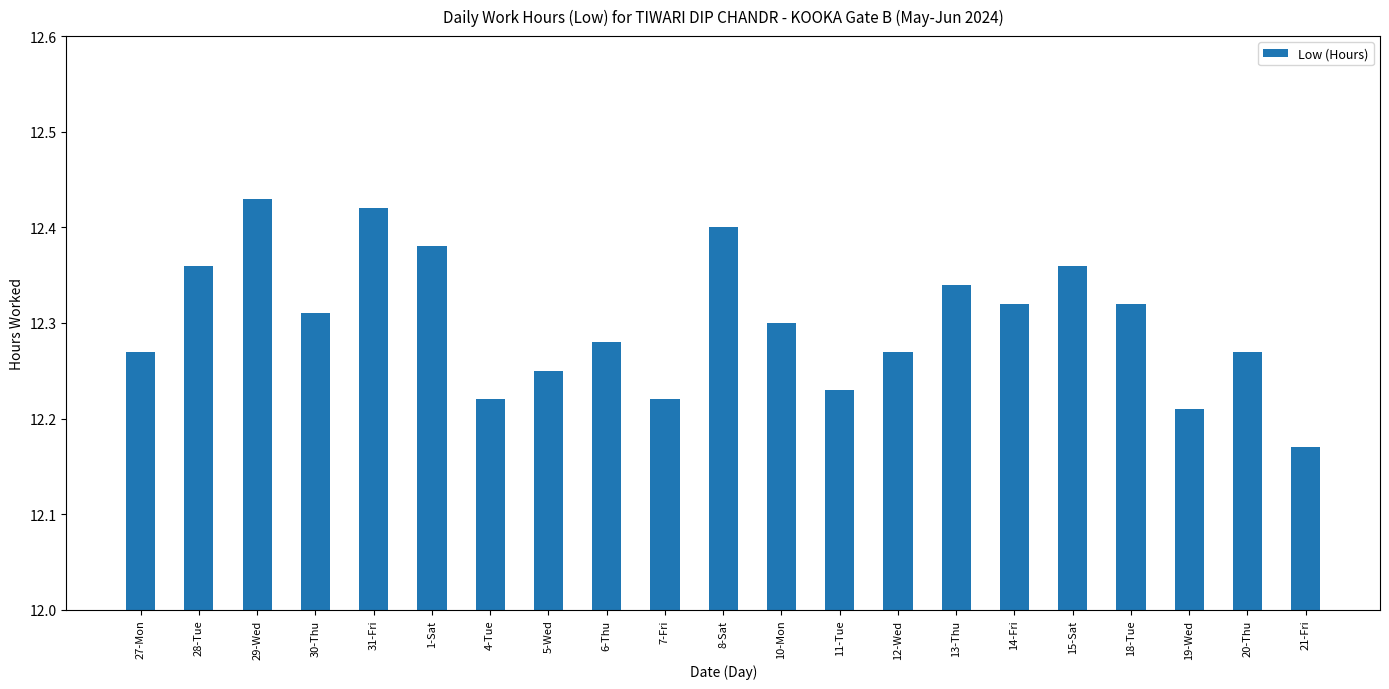

What is the sum of the values at 30-Thu and 12-Wed?

24.6